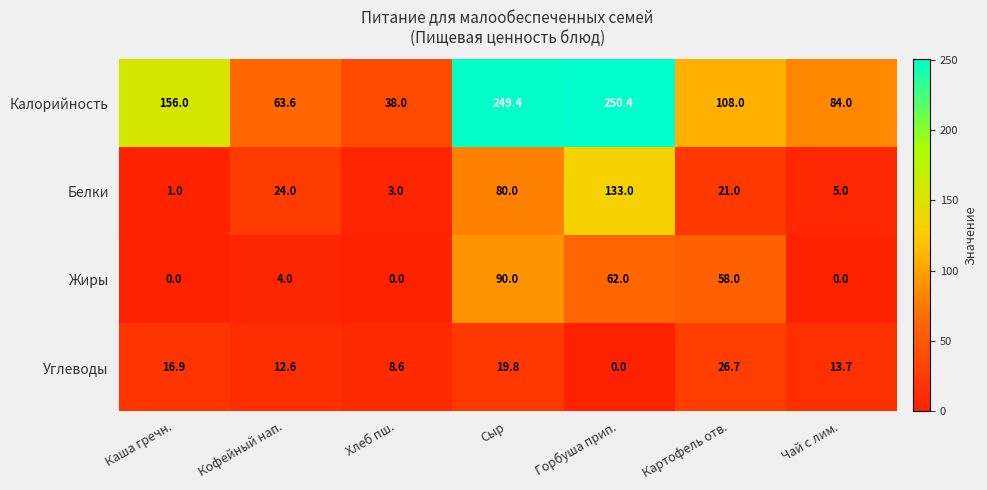

At how many categories does at least one series exceed 33?

7